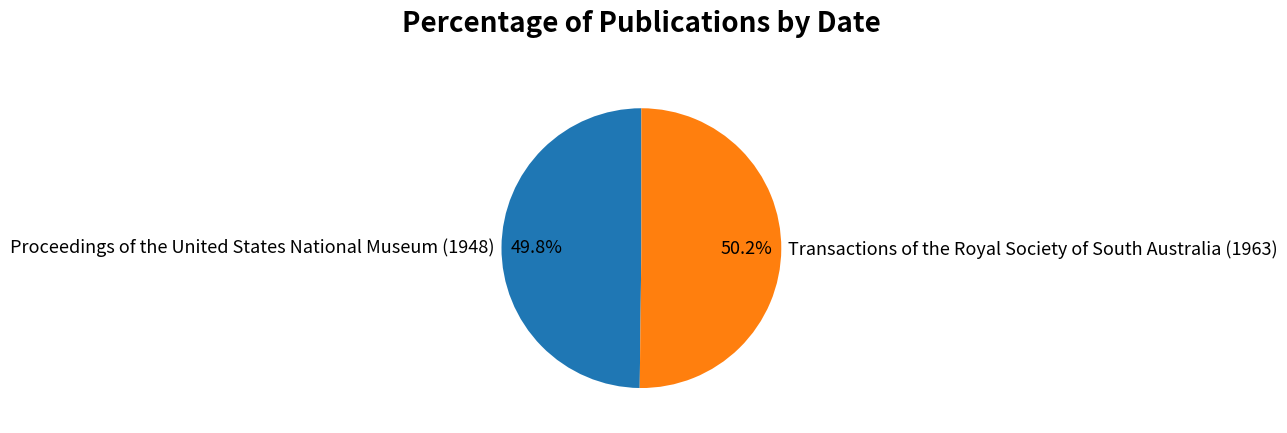

Combined, do Transactions of the Royal Society of South Australia (1963) and Proceedings of the United States National Museum (1948) account for over 50%?

Yes